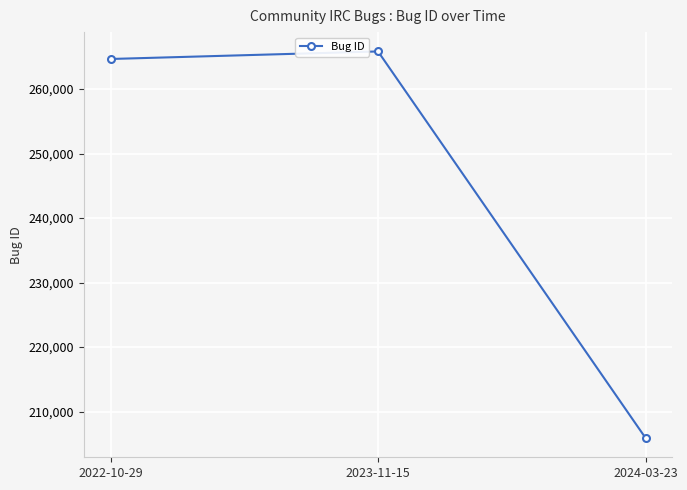

The value at 2022-10-29 is 264662. True or false?

True